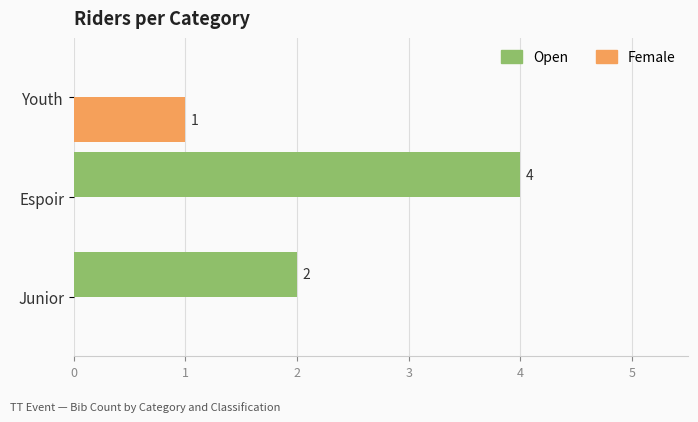

Between Junior and Espoir, which series saw the biggest shift?

Open